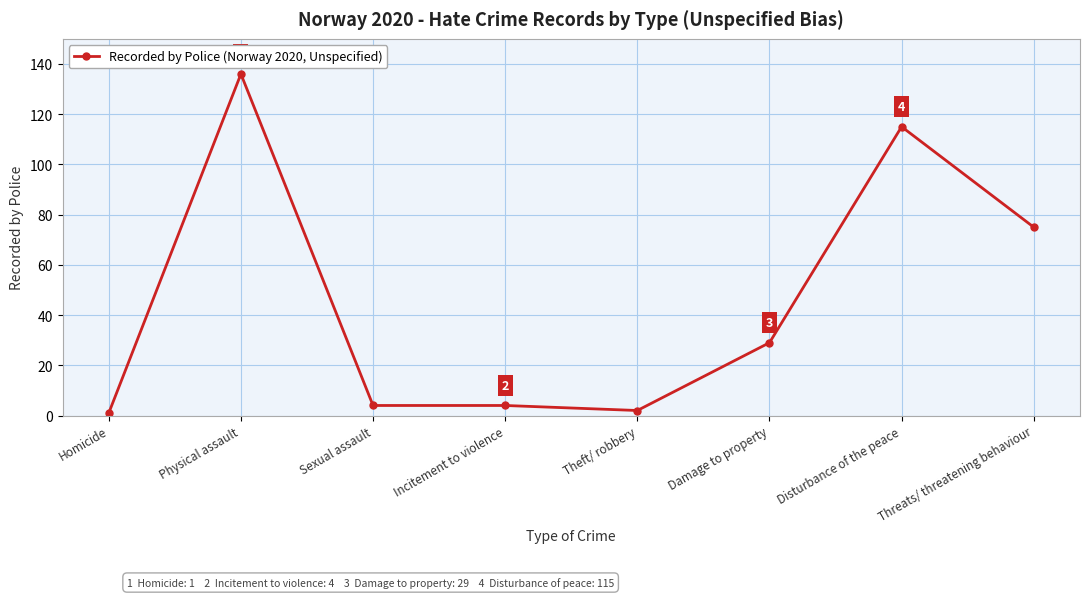

Approximately how many times larger is the value at Threats/ threatening behaviour compared to Theft/ robbery?

37.5